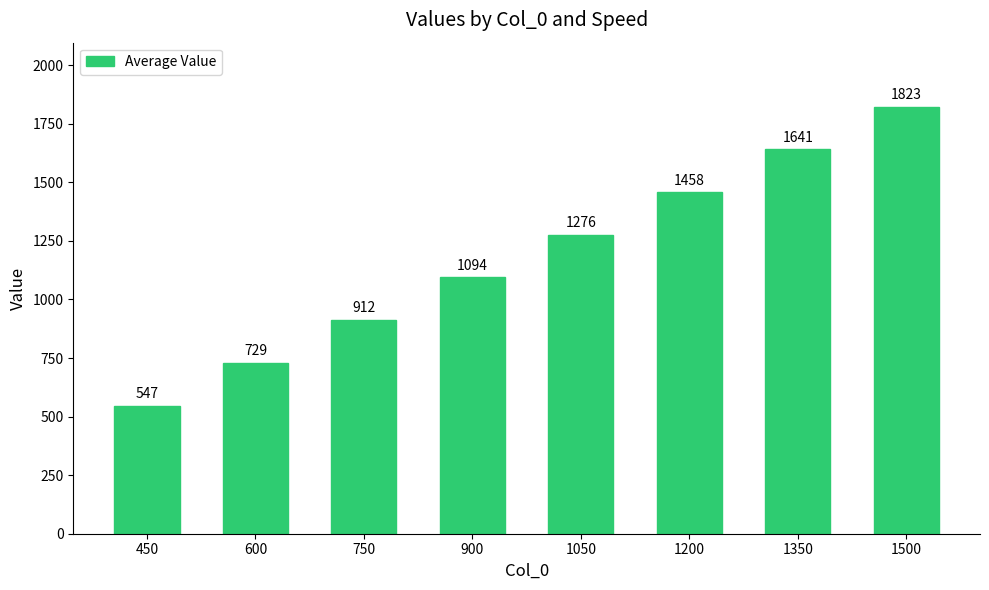

The chart shows a value of 547 at 450. True or false?

True